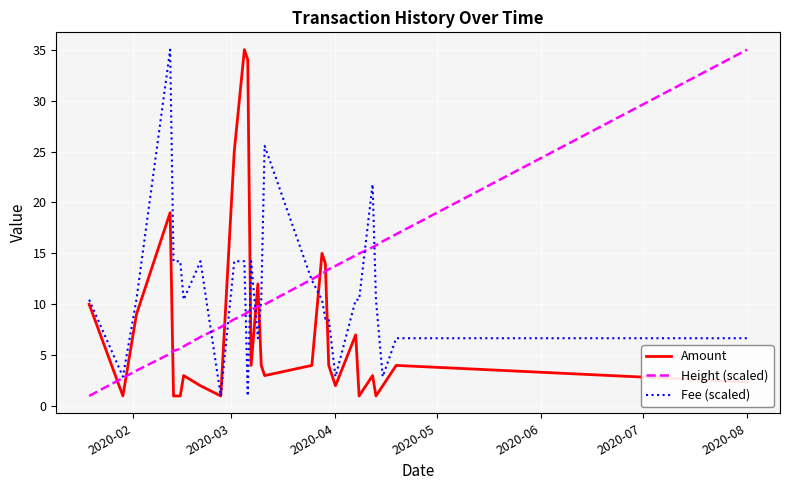

How many times do Height (scaled) and Amount cross each other?

9